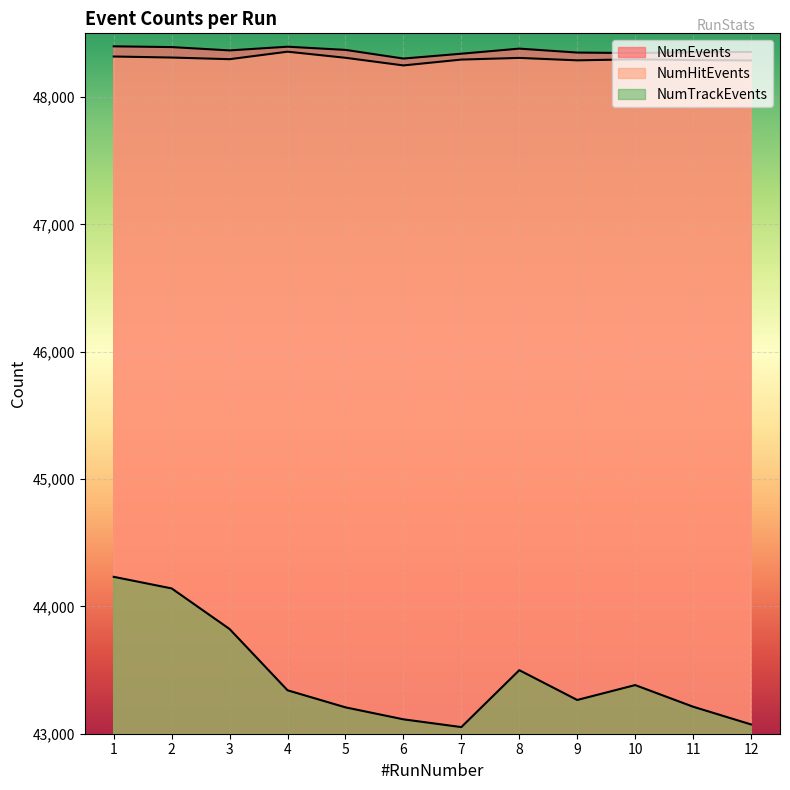

What is the total value across all series at 2?

140843